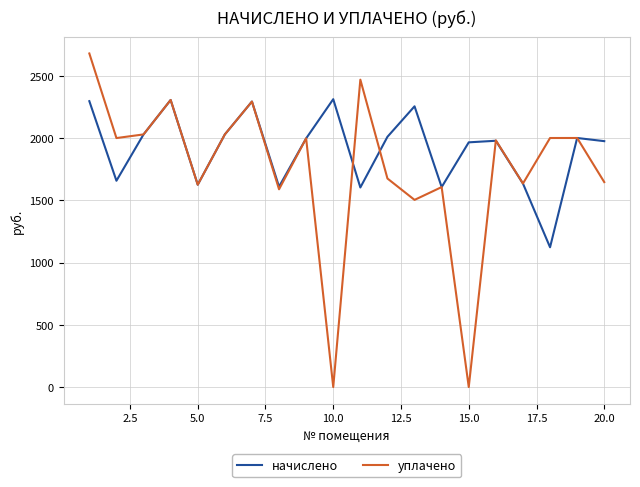

Rank the series by their average value, from lowest to highest.

уплачено, начислено